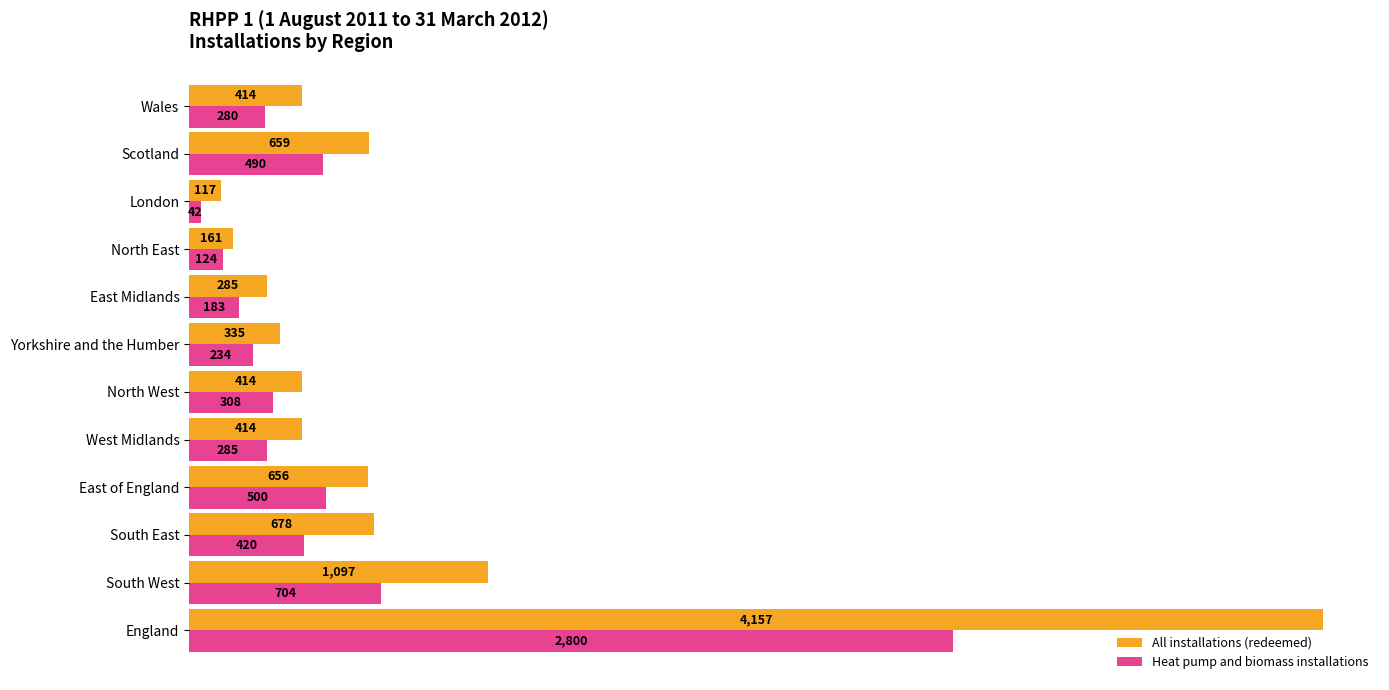

Which series has the largest total across all categories?

All installations (redeemed)